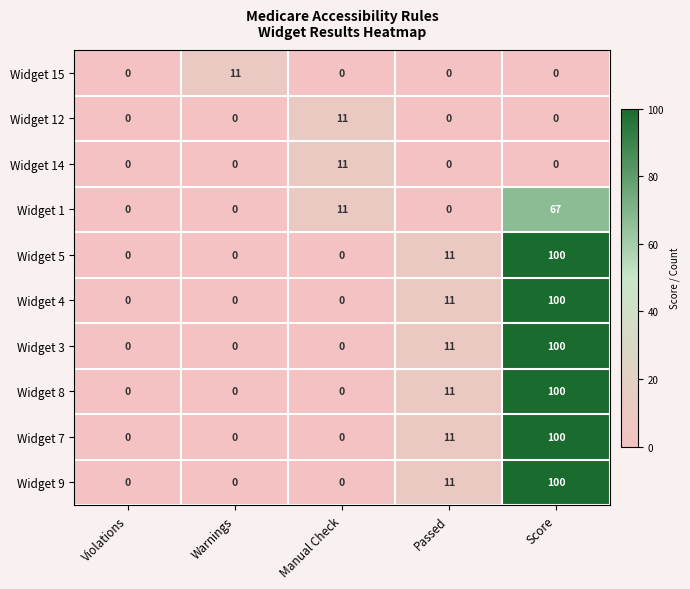

True or false: Widget 15 has a value of 6 at Passed.

False